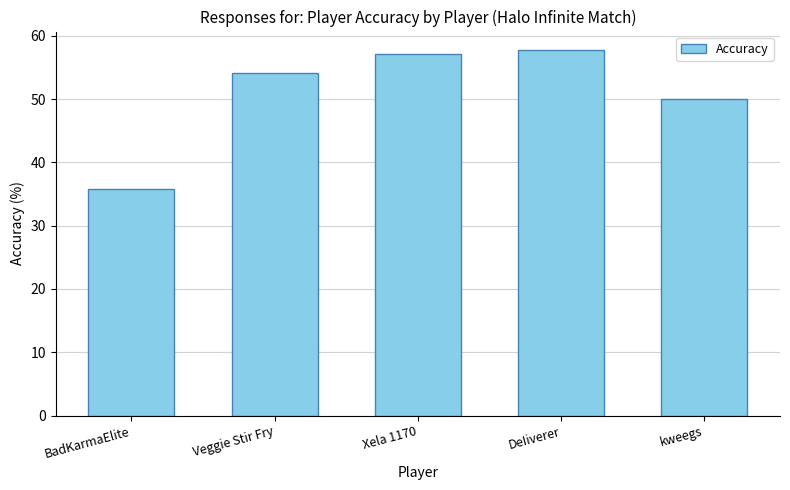

Are the bars horizontal?

No